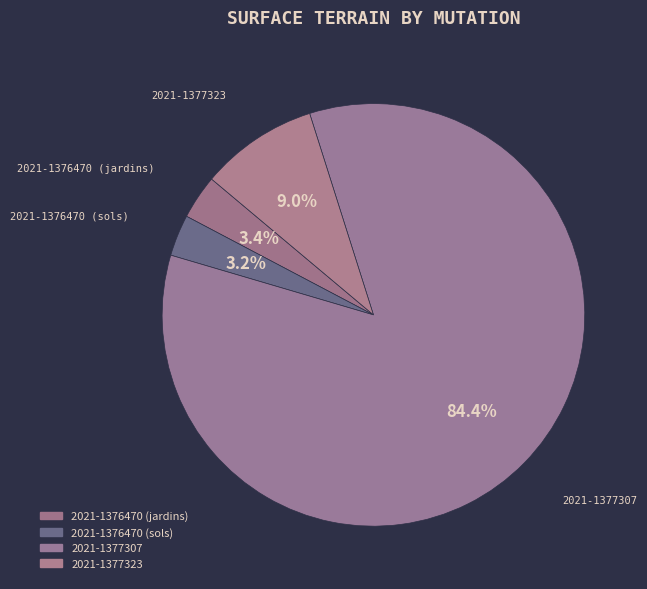

Which category has the biggest portion of the pie?

2021-1377307